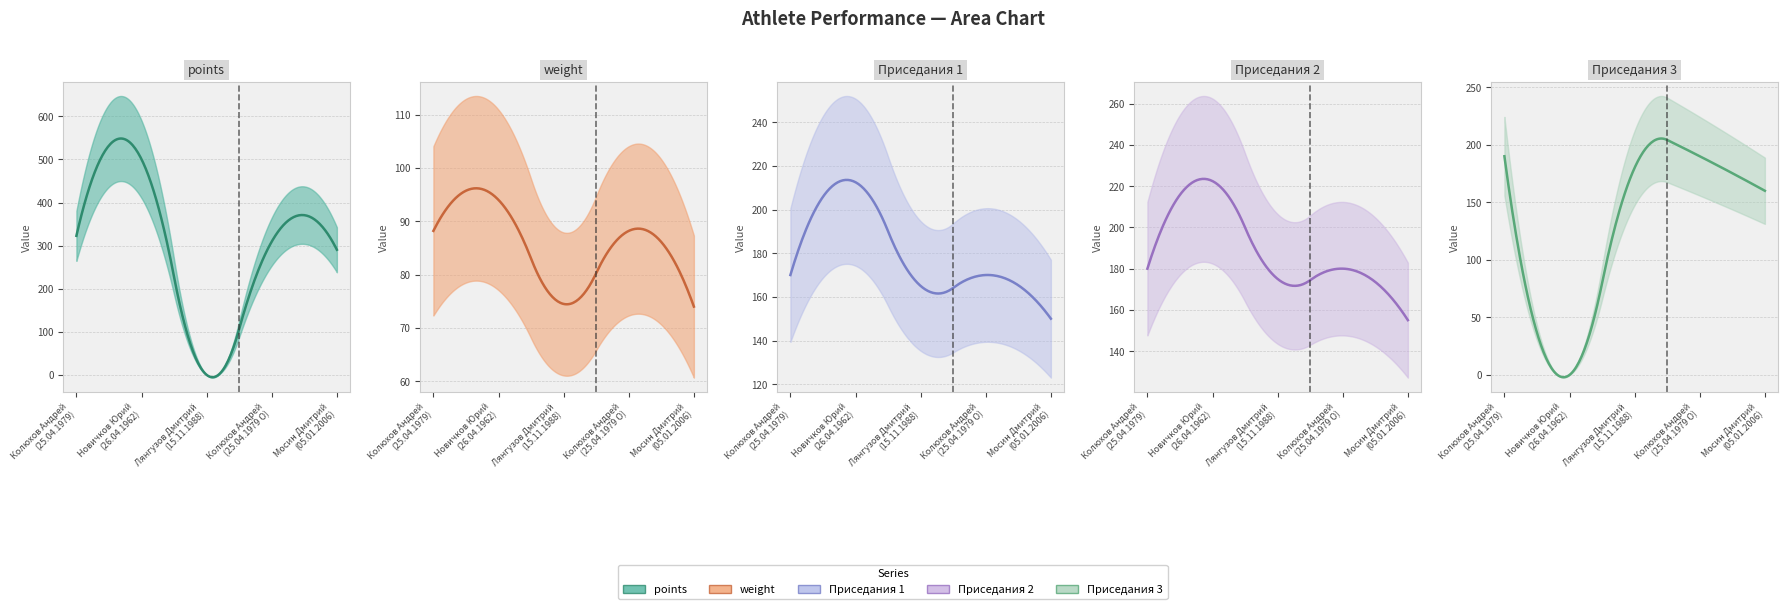

Reading left to right, list all the values displayed in this chart.

points: Колюхов Андрей
(25.04.1979)=322.7	Новичков Юрий
(26.04.1962)=500.3	Лянгузов Дмитрий
(15.11.1988)=0.0	Колюхов Андрей
(25.04.1979 O)=309.4	Мосин Дмитрий
(05.01.2006)=290.4
weight: Колюхов Андрей
(25.04.1979)=88.2	Новичков Юрий
(26.04.1962)=94.0	Лянгузов Дмитрий
(15.11.1988)=74.5	Колюхов Андрей
(25.04.1979 O)=88.2	Мосин Дмитрий
(05.01.2006)=74.0
Приседания 1: Колюхов Андрей
(25.04.1979)=170.0	Новичков Юрий
(26.04.1962)=212.5	Лянгузов Дмитрий
(15.11.1988)=165.0	Колюхов Андрей
(25.04.1979 O)=170.0	Мосин Дмитрий
(05.01.2006)=150.0
Приседания 2: Колюхов Андрей
(25.04.1979)=180.0	Новичков Юрий
(26.04.1962)=222.5	Лянгузов Дмитрий
(15.11.1988)=175.0	Колюхов Андрей
(25.04.1979 O)=180.0	Мосин Дмитрий
(05.01.2006)=155.0
Приседания 3: Колюхов Андрей
(25.04.1979)=190.0	Новичков Юрий
(26.04.1962)=0.0	Лянгузов Дмитрий
(15.11.1988)=180.0	Колюхов Андрей
(25.04.1979 O)=190.0	Мосин Дмитрий
(05.01.2006)=160.0